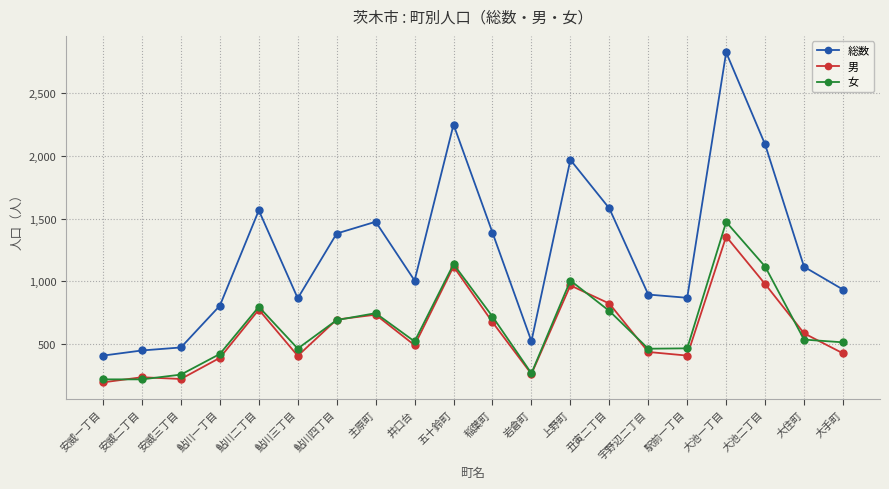

Which series has the widest spread of values?

総数